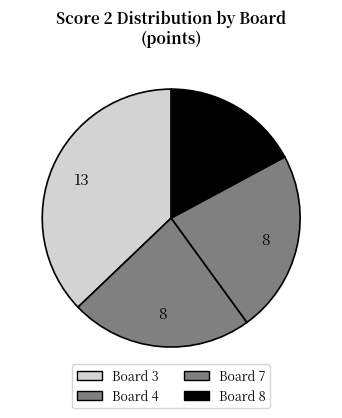

Count the number of slices in the pie.

4